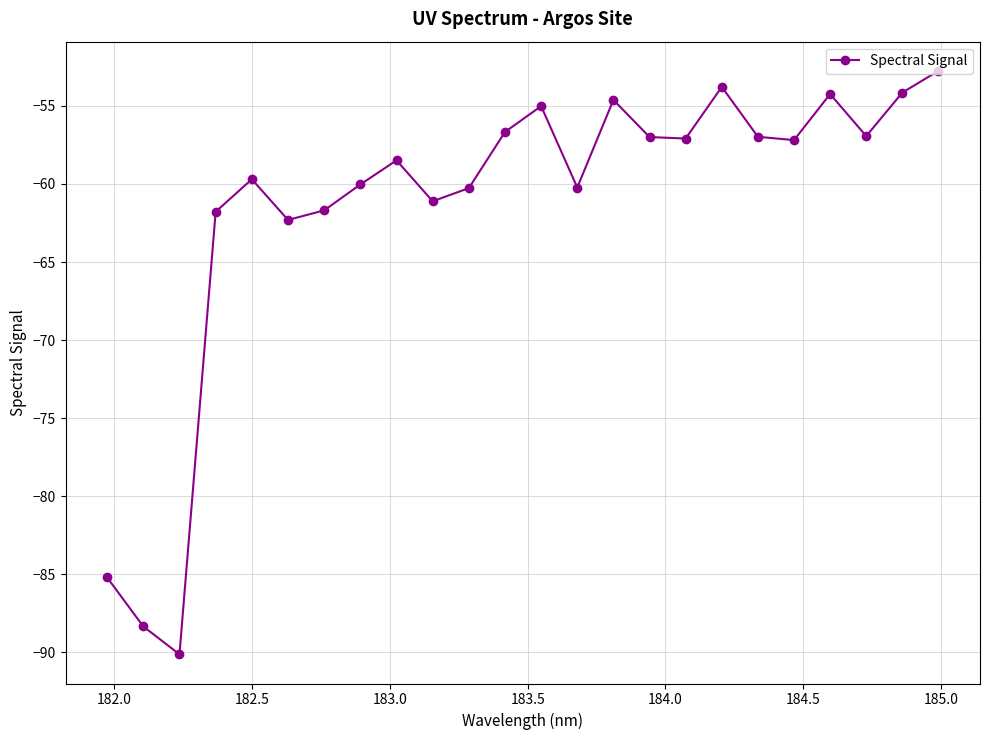

Is this an area chart (filled region under the line)?

No